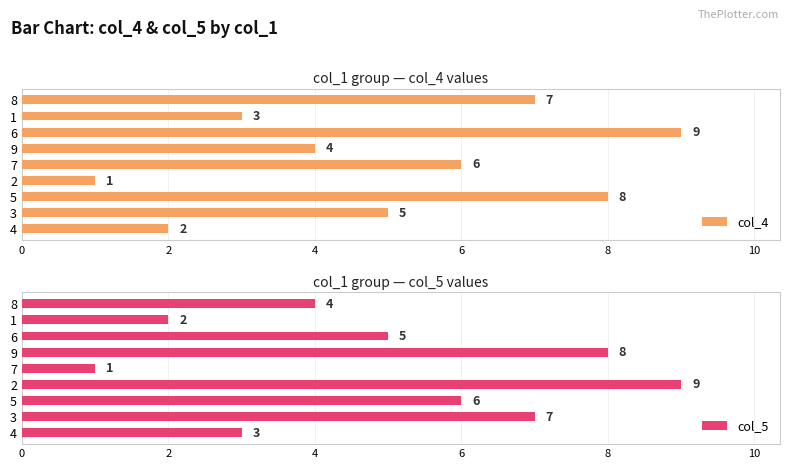

Reading left to right, transcribe all the data shown in this chart.

col_4: 2	5	8	1	6	4	9	3	7
col_5: 3	7	6	9	1	8	5	2	4